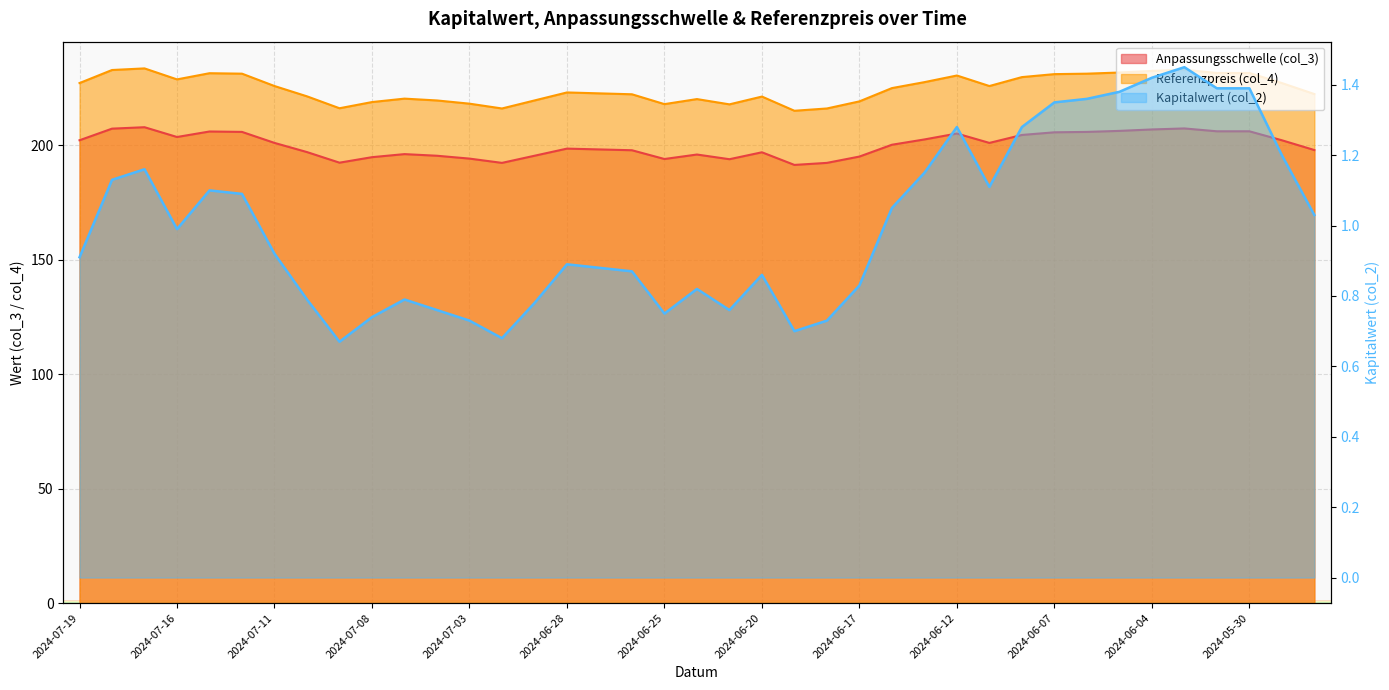

What is the difference between the maximum and minimum values?

0.8